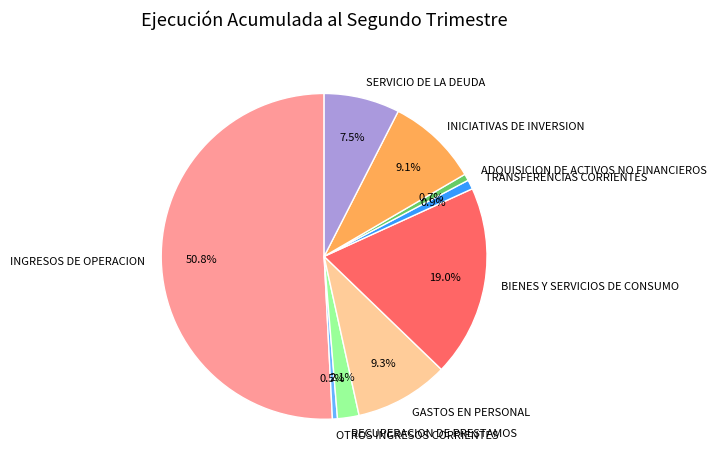

Does TRANSFERENCIAS CORRIENTES represent more than half of the total?

No